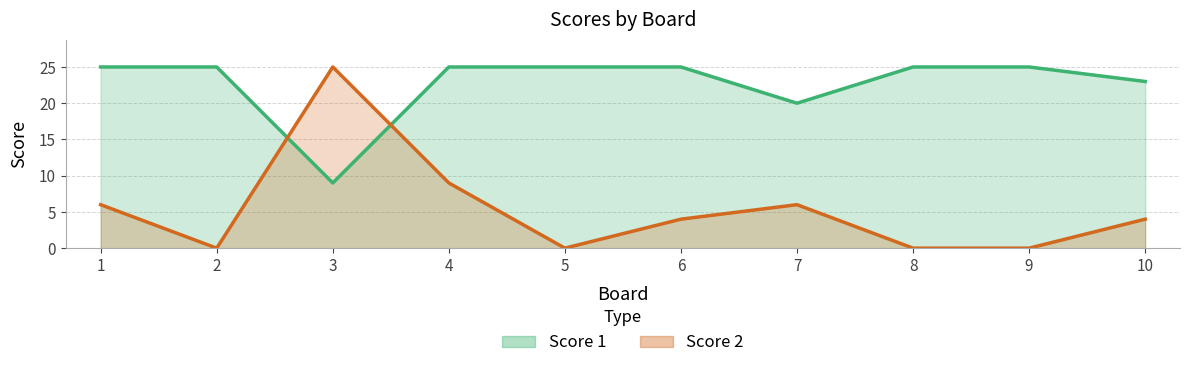

What is the value of the Score 1 point at the 7th from the left?

20